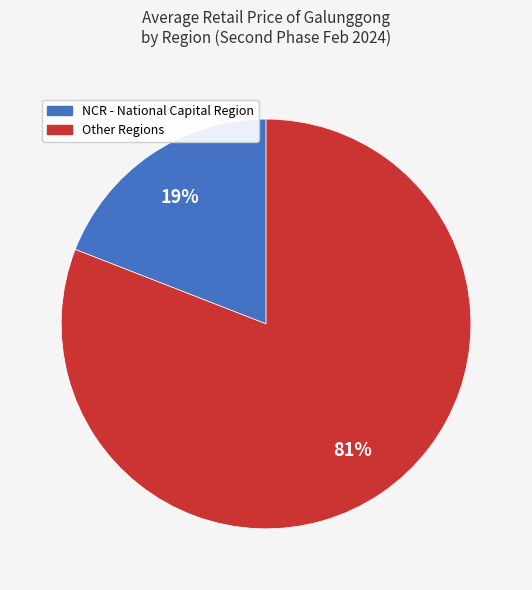

To the nearest percent, what is the difference between the largest and smallest slice percentages?

62%